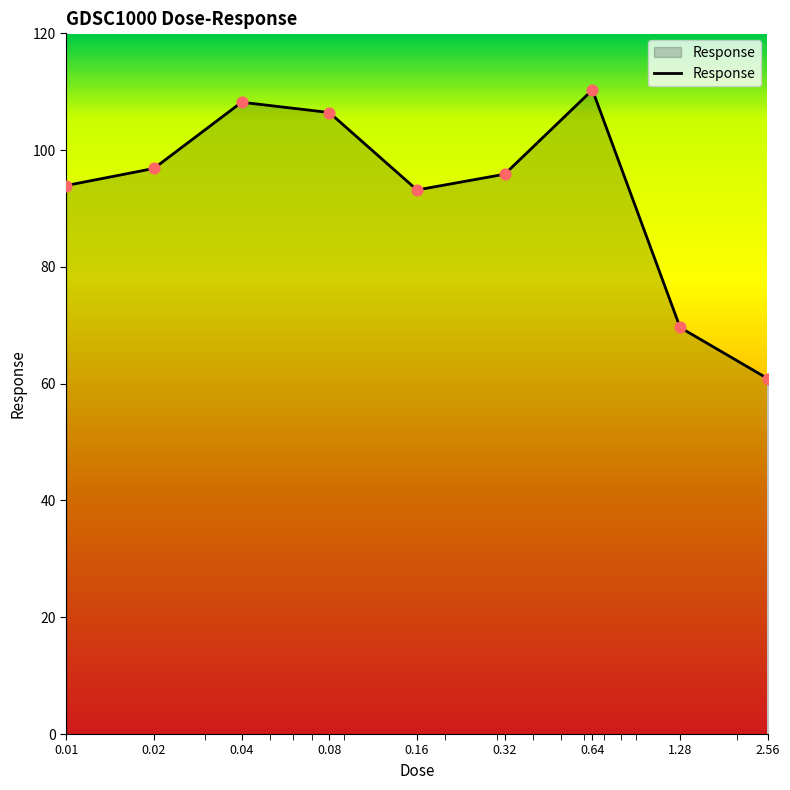

What is the difference between the maximum and minimum values?

49.5